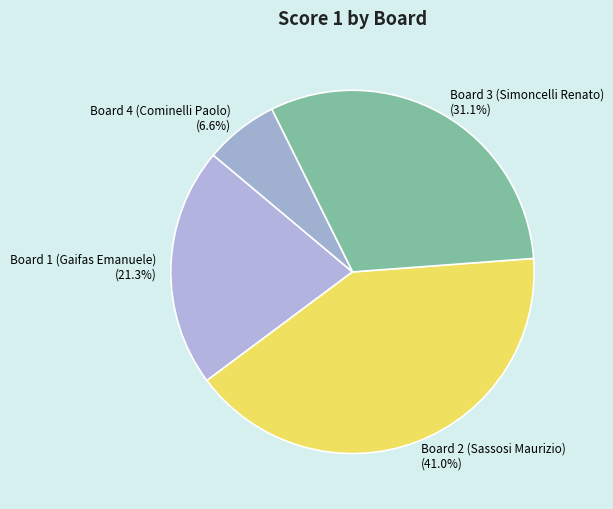

Between Board 3 (Simoncelli Renato) and Board 1 (Gaifas Emanuele), which is larger?

Board 3 (Simoncelli Renato)